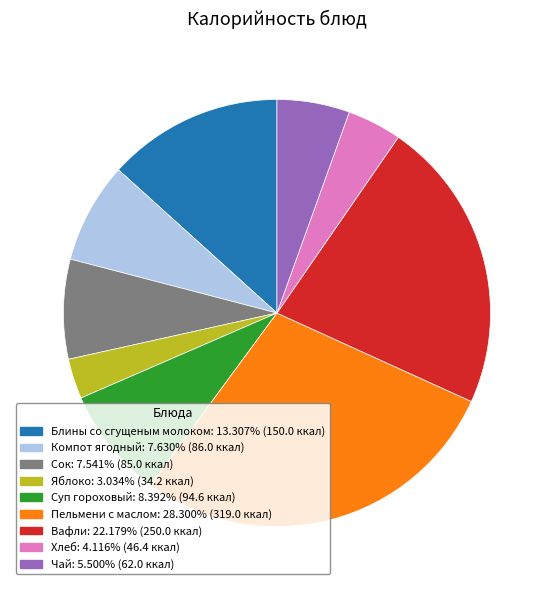

Which category has the biggest portion of the pie?

Пельмени с маслом